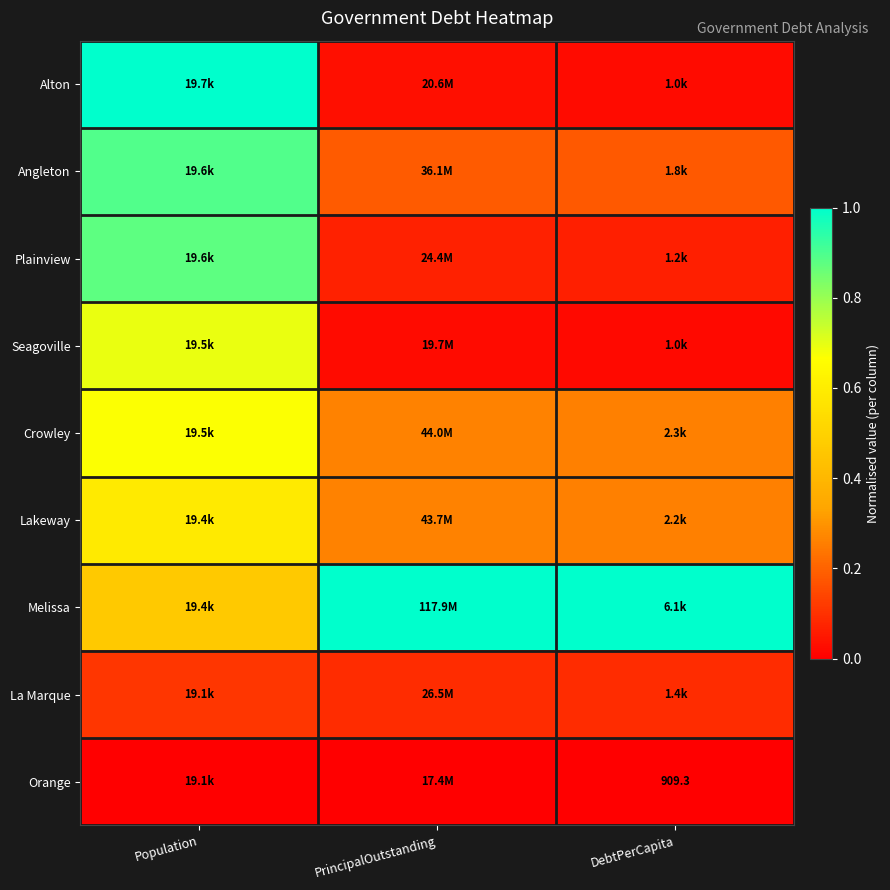

True or false: Melissa has a value of 0.6 at PrincipalOutstanding.

False